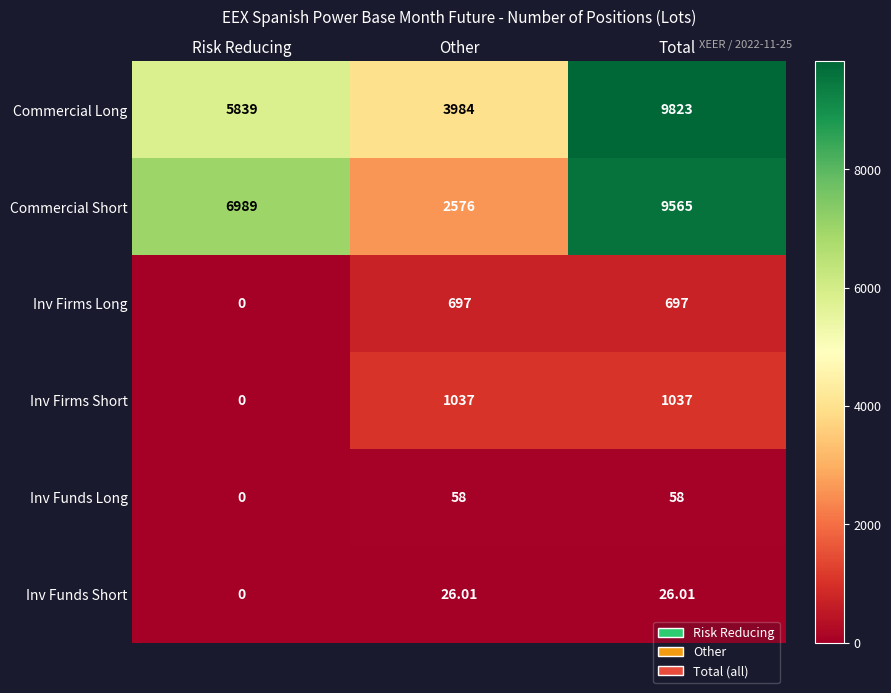

At which label is Inv Funds Short closest to 13?

Risk Reducing